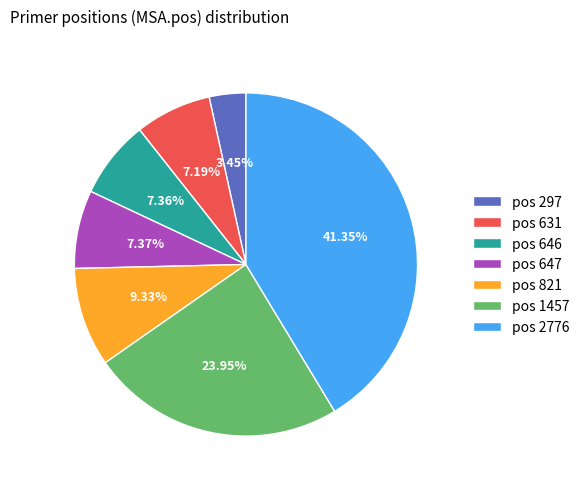

Is there a majority slice in this chart?

No